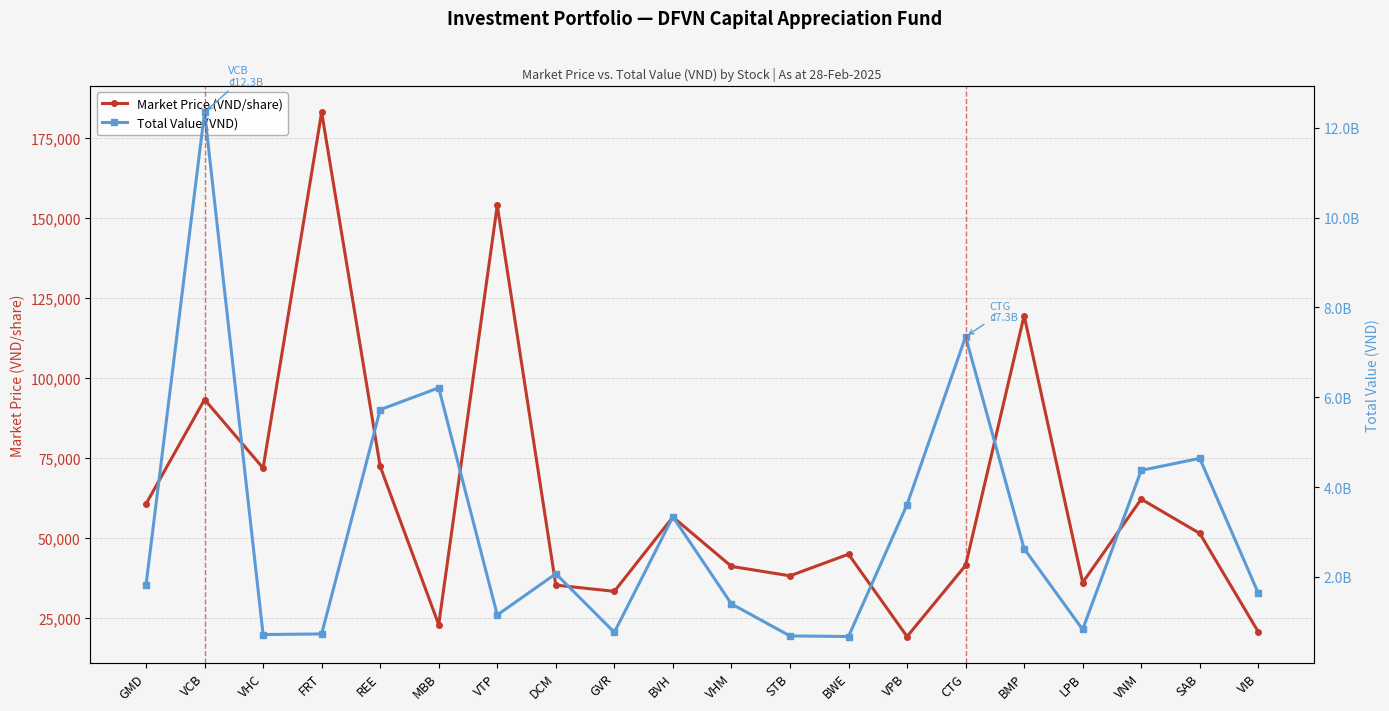

What is the difference between the highest and lowest values at VIB?

1639229250